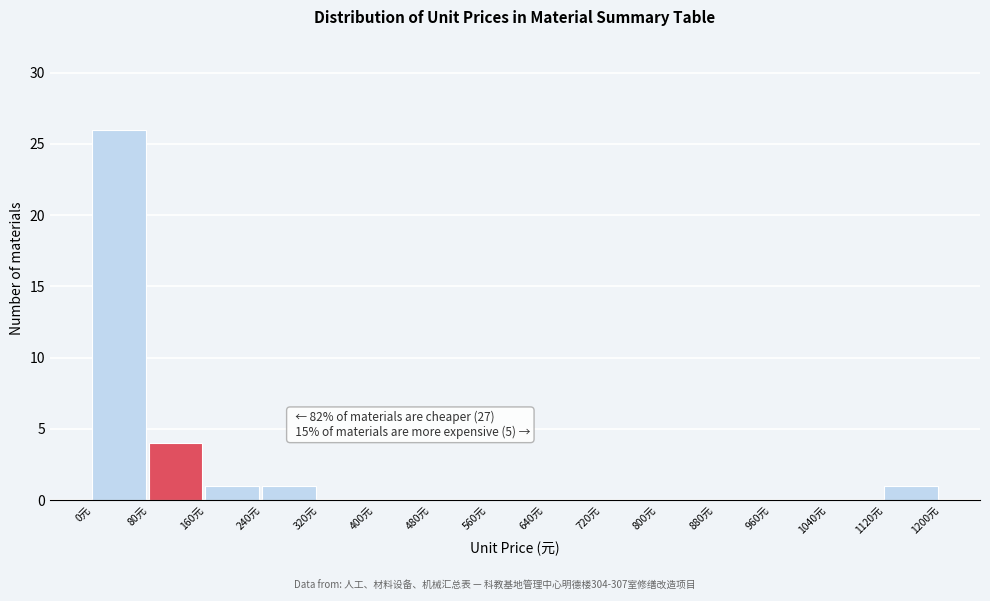

Over which range of the x-axis is the bar tallest?

0 to 80